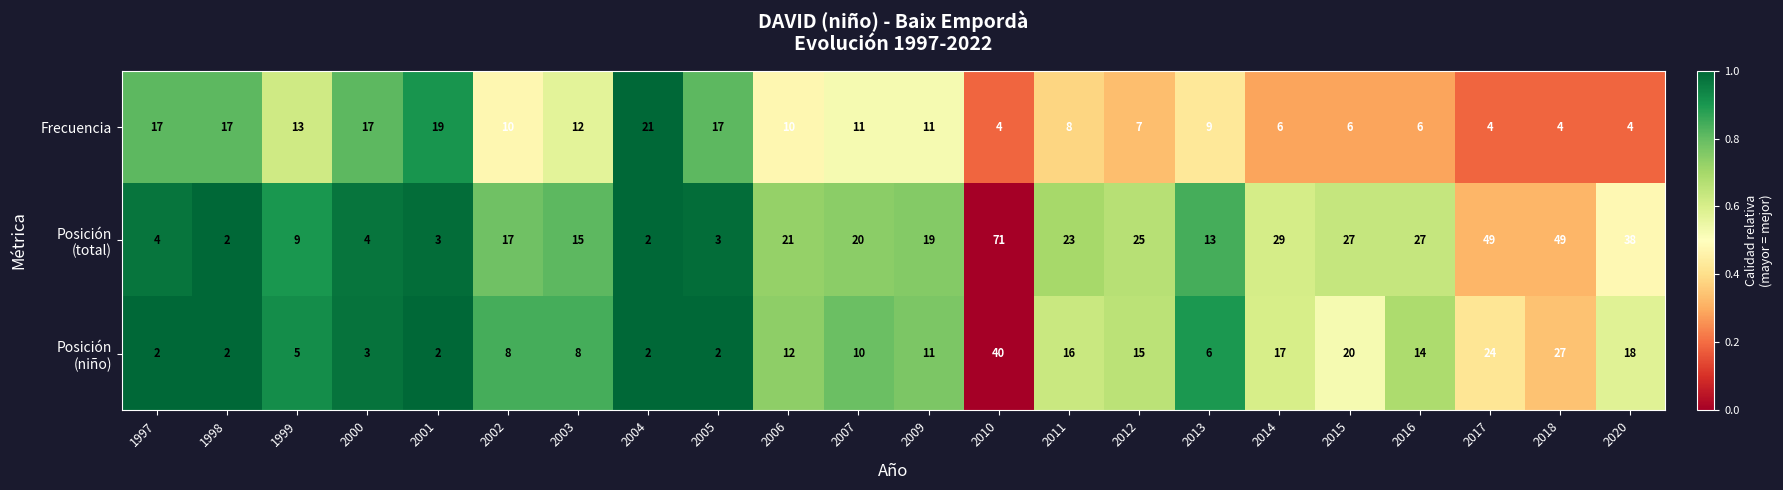

How many categories are shown in the chart?

22